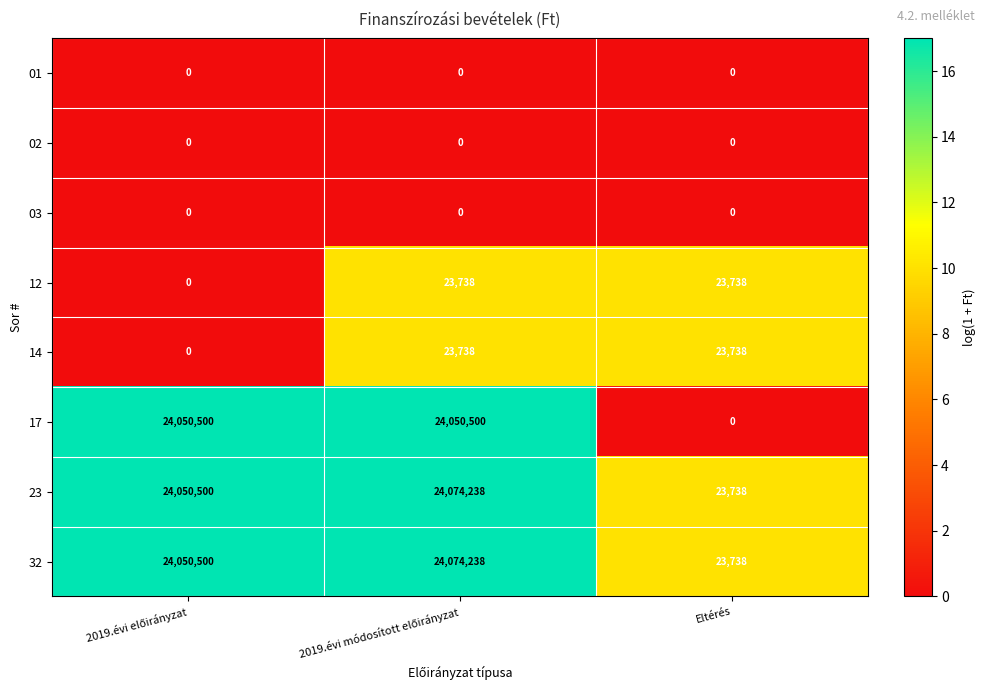

Reading left to right, transcribe all the data shown in this chart.

01: 0	0	0
02: 0	0	0
03: 0	0	0
12: 0	23738	23738
14: 0	23738	23738
17: 24050500	24050500	0
23: 24050500	24074238	23738
32: 24050500	24074238	23738